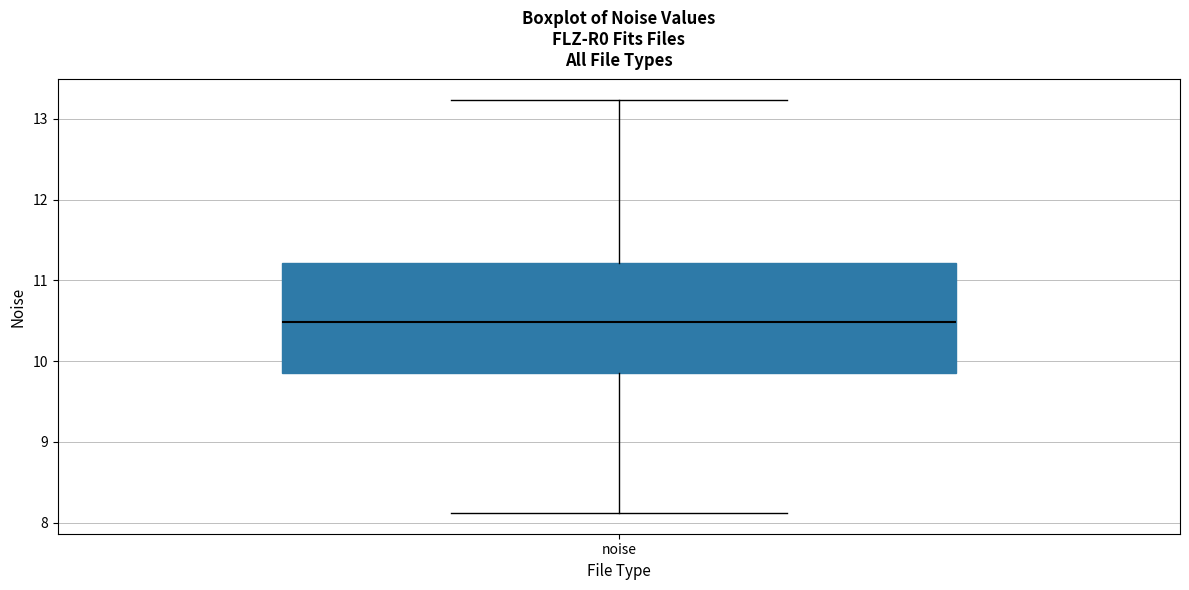

Where does the lower whisker of the box for noise end on the y-axis? The values are not printed on the chart, so give them approximately, as read against the axis.

8.1